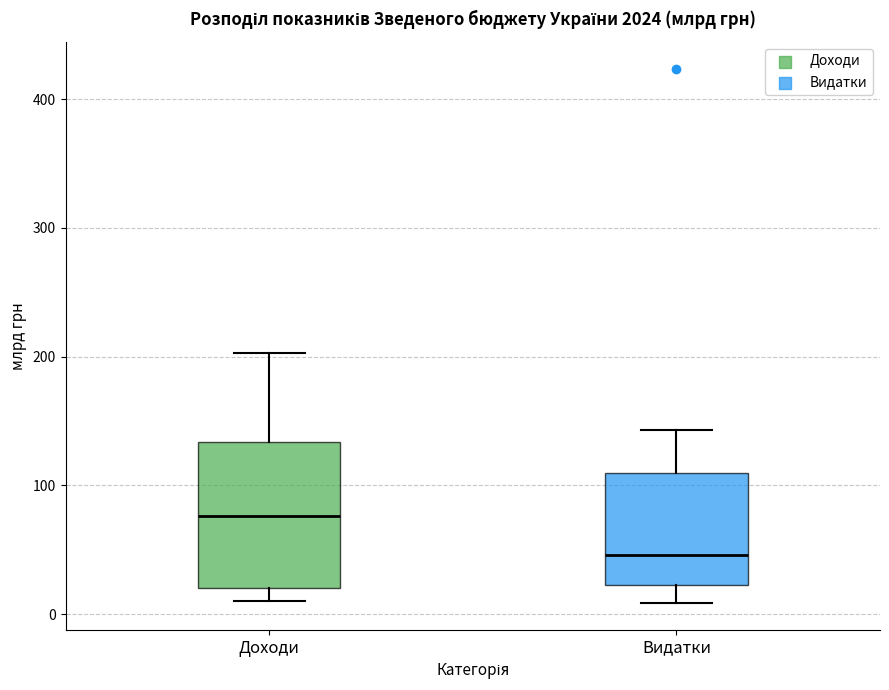

Reading left to right, transcribe this box plot: for each box, give where its median line is, the range the box spans, and where its two whiskers end, as read against the y-axis. The values are not printed on the chart, so give them approximately, as read against the axis.

Доходи: median 80, box 20 to 130, whiskers 10 to 200
Видатки: median 50, box 20 to 110, whiskers 10 to 140